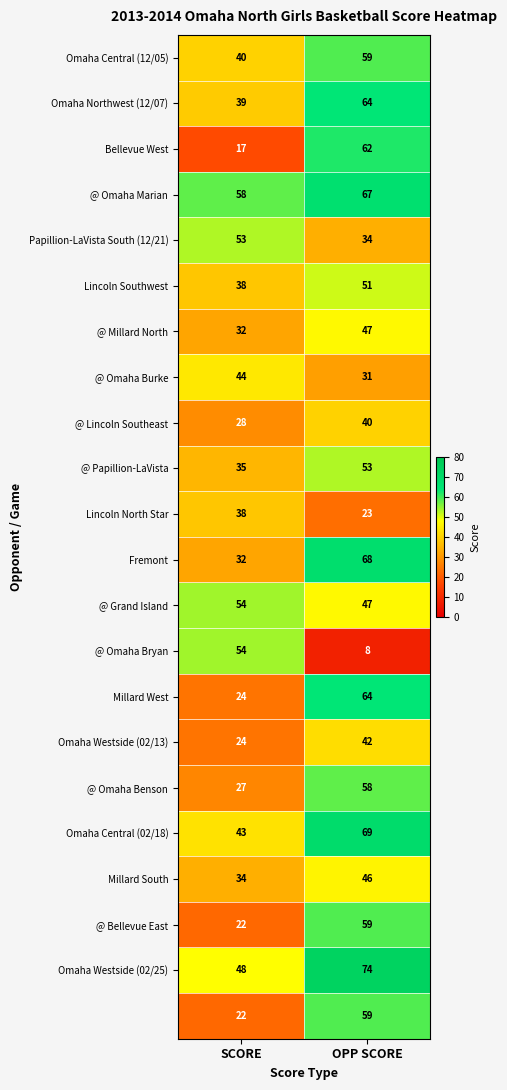

At which category does the chart reach its peak across all series?

OPP SCORE